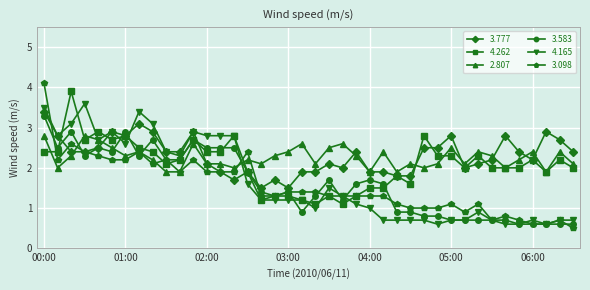

What is the difference between the second highest and second lowest values in the 3.098 series?

2.0